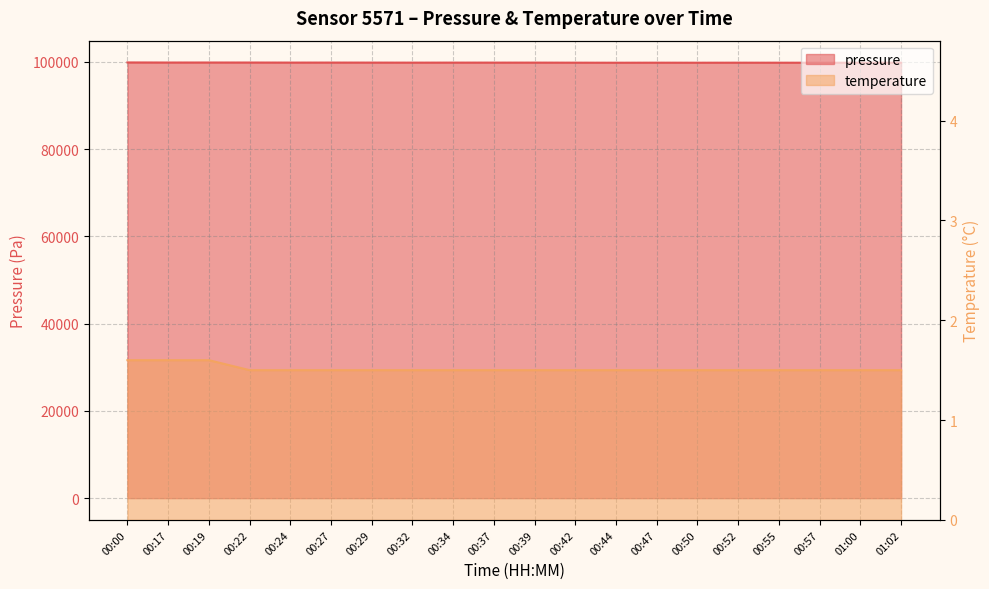

Reading left to right, extract all data points from this chart.

pressure: 99838.0	99819.0	99823.0	99819.0	99807.0	99810.0	99805.0	99796.0	99801.0	99800.0	99800.0	99786.0	99776.0	99784.0	99777.0	99784.0	99780.0	99775.0	99775.0	99783.0
temperature: 1.6	1.6	1.6	1.5	1.5	1.5	1.5	1.5	1.5	1.5	1.5	1.5	1.5	1.5	1.5	1.5	1.5	1.5	1.5	1.5